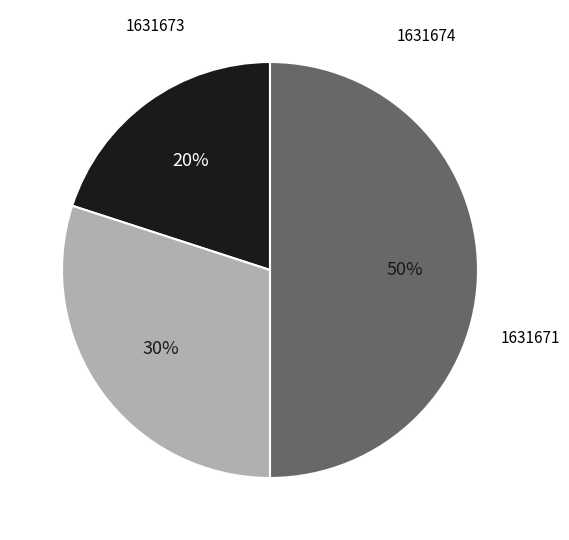

To the nearest percent, what is the average slice percentage?

33%